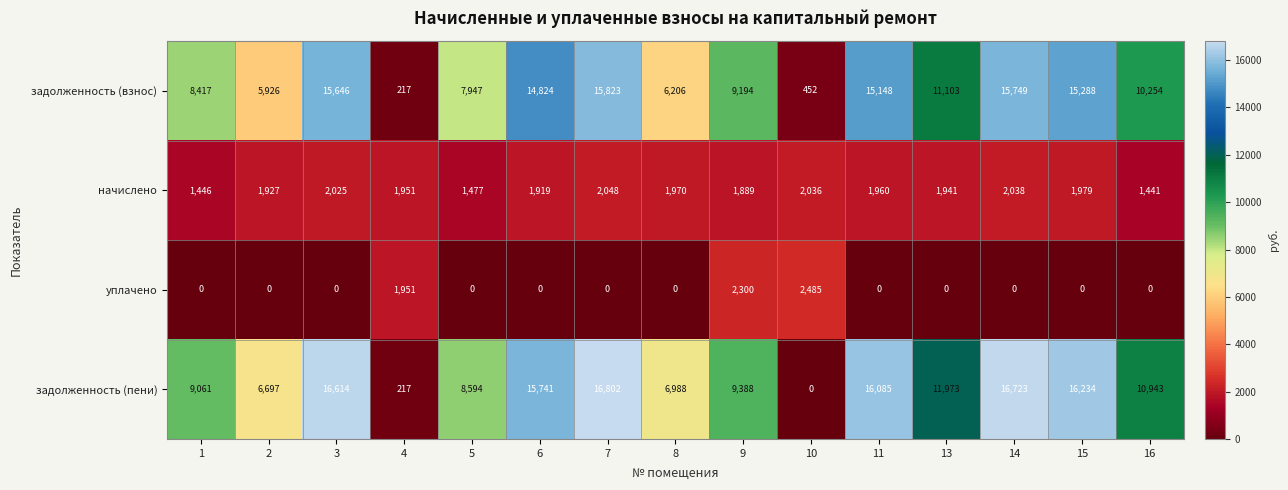

At which label does задолженность (пени) reach its peak?

7